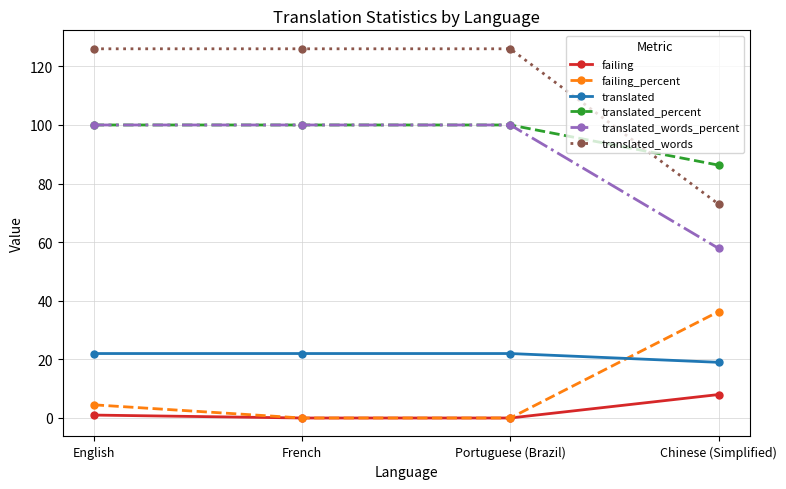

How many times do translated_percent and translated_words cross each other?

1